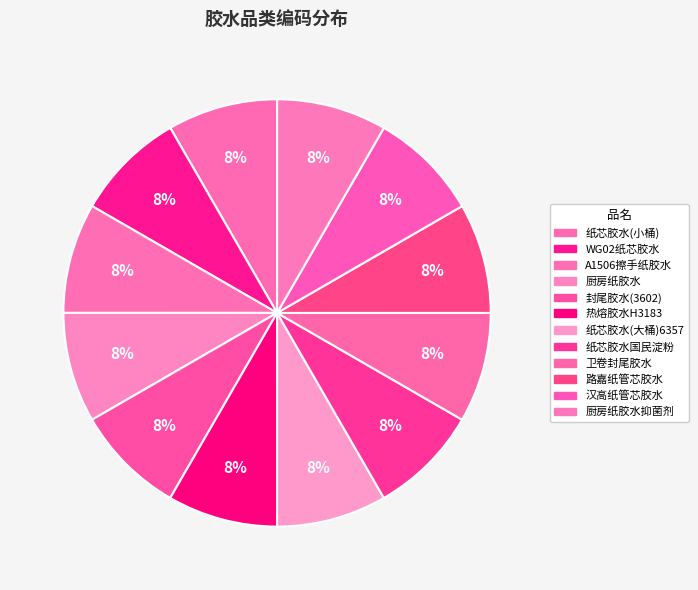

Which slice is the largest?

厨房纸胶水抑菌剂